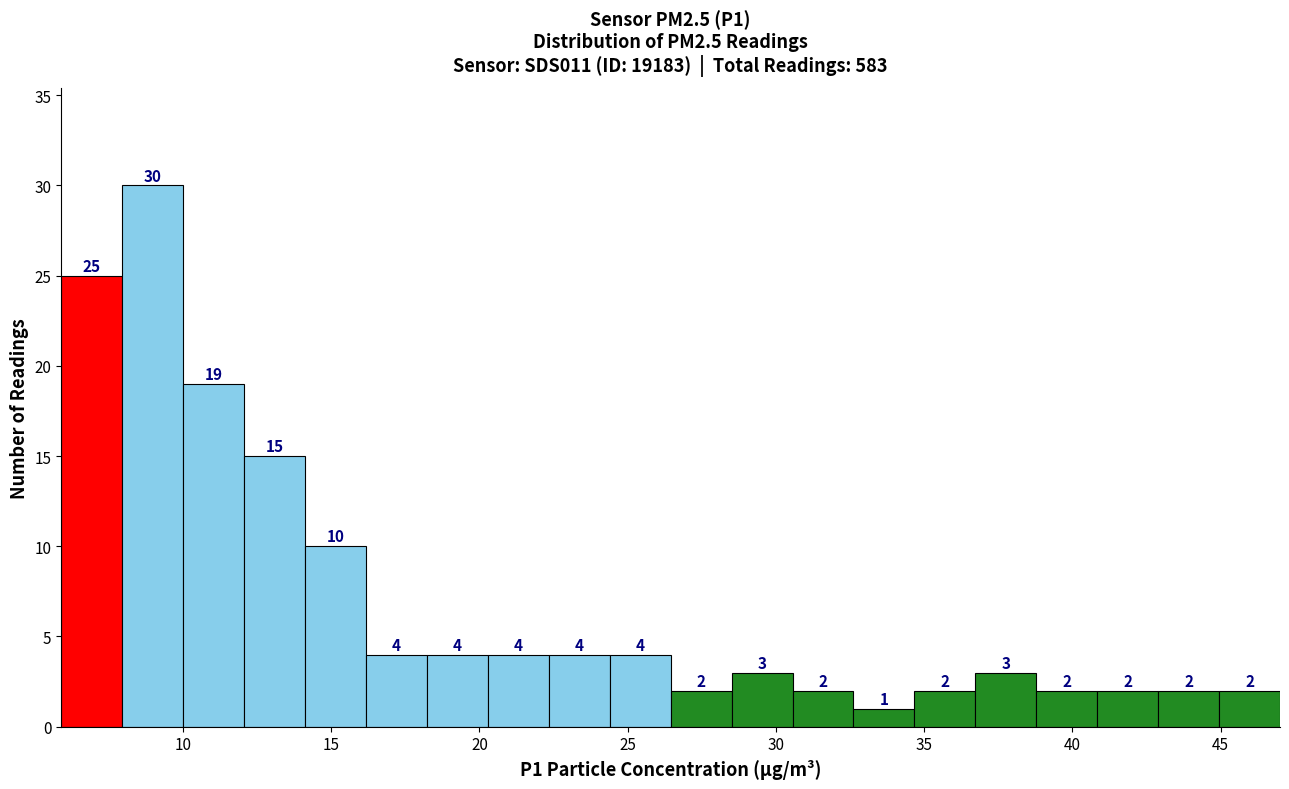

How tall is the bar that spans 26.5 to 28.5 on the x-axis? The bar edges are not printed on the chart, so give them approximately, as read against the axis.

2